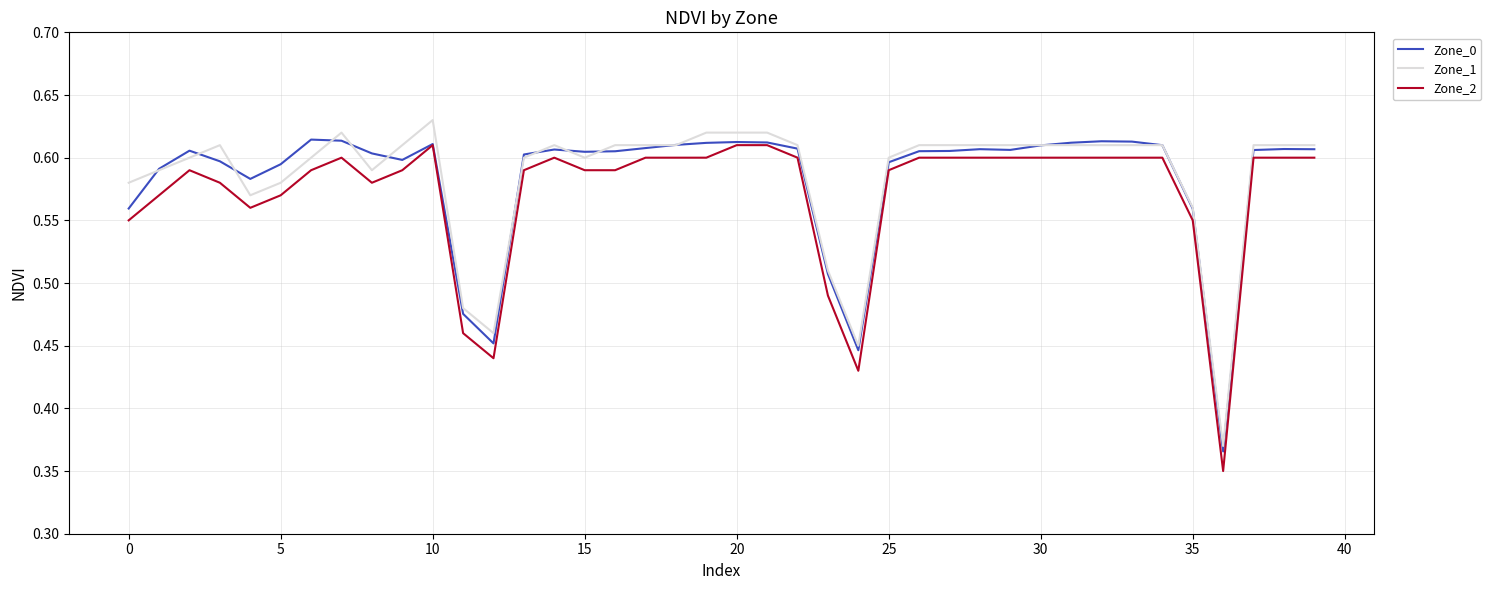

True or false: Zone_1 and Zone_2 intersect in this chart.

False